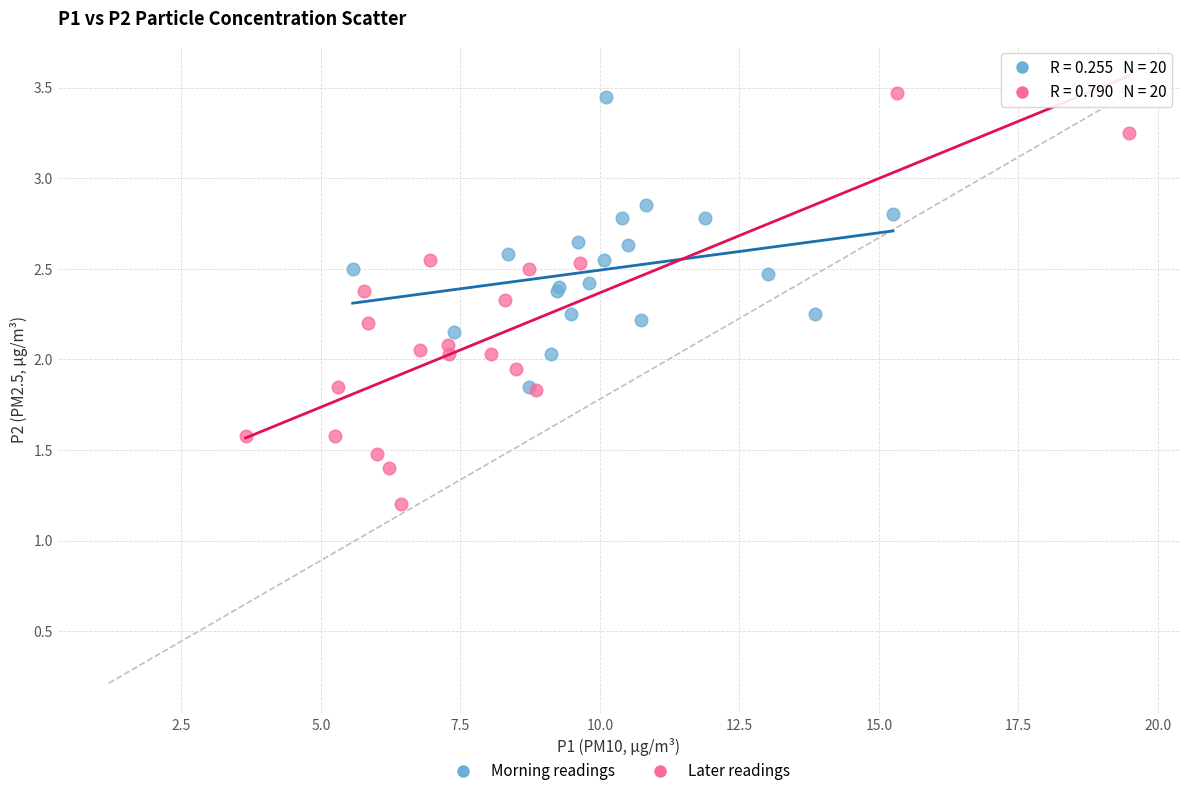

Which series contains the lowest Y value?

Later readings